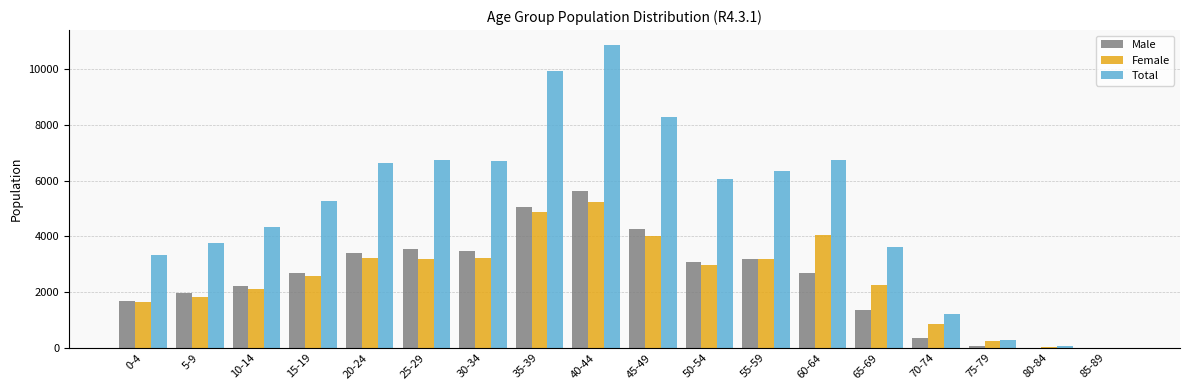

Where is Total nearest to the value 5432?

15-19